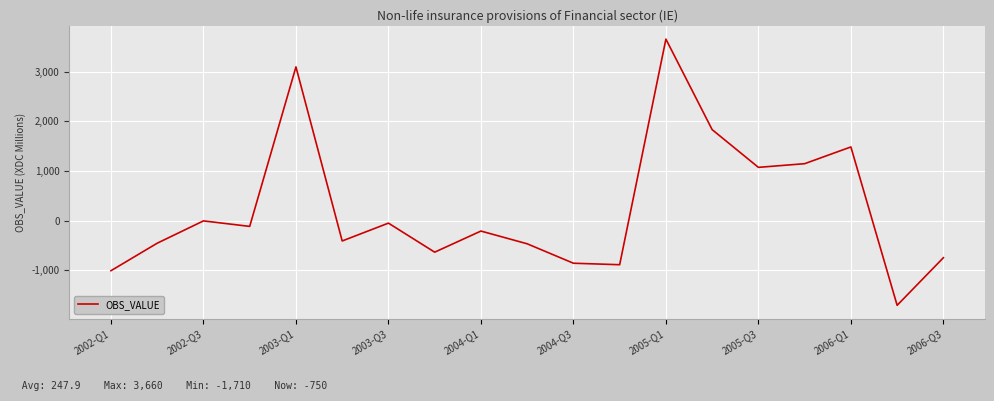

What is the smallest value displayed?

-1710